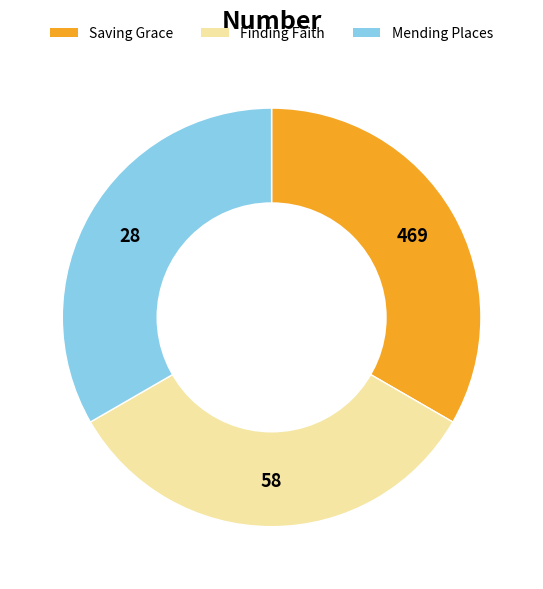

Is there any slice that represents more than half of the pie?

No